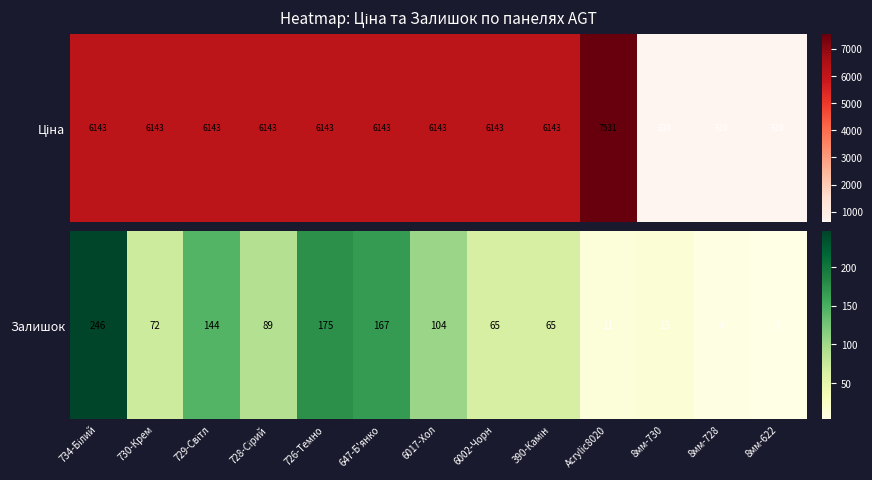

Reading left to right, what are all the values shown in this chart?

734-Білий=246	730-Крем=72	729-Світл=144	728-Сірий=89	726-Темно=175	647-Б'янко=167	6017-Хол=104	6002-Чорн=65	390-Камін=65	Acrylic8020=11	8мм-730=15	8мм-728=4	8мм-622=3